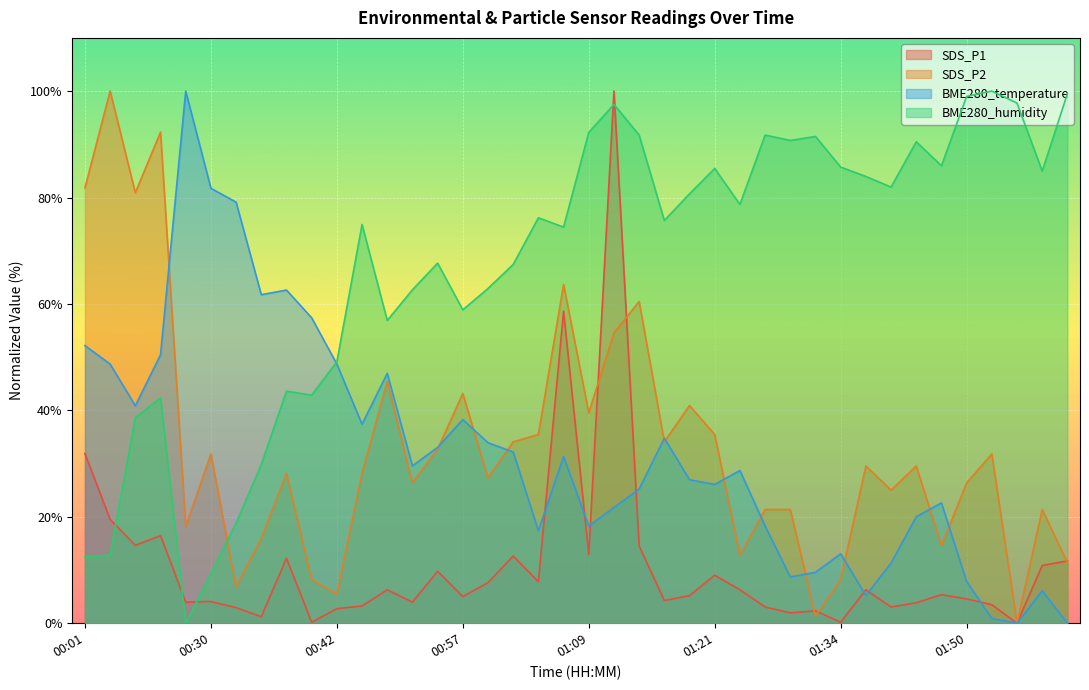

True or false: BME280_temperature has more than 2 points higher than both neighbors.

True